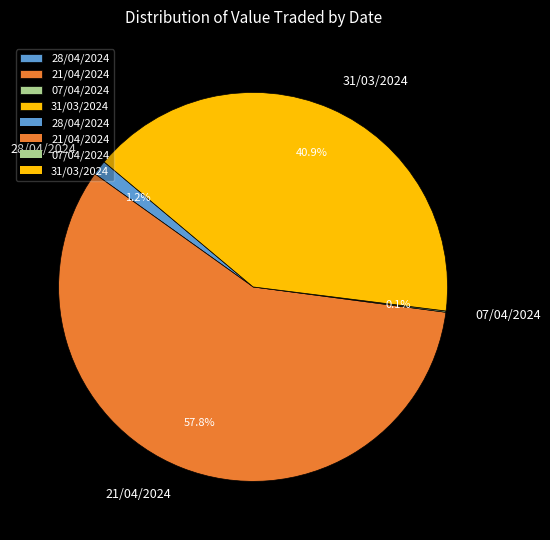

What is the largest slice in the pie chart?

21/04/2024